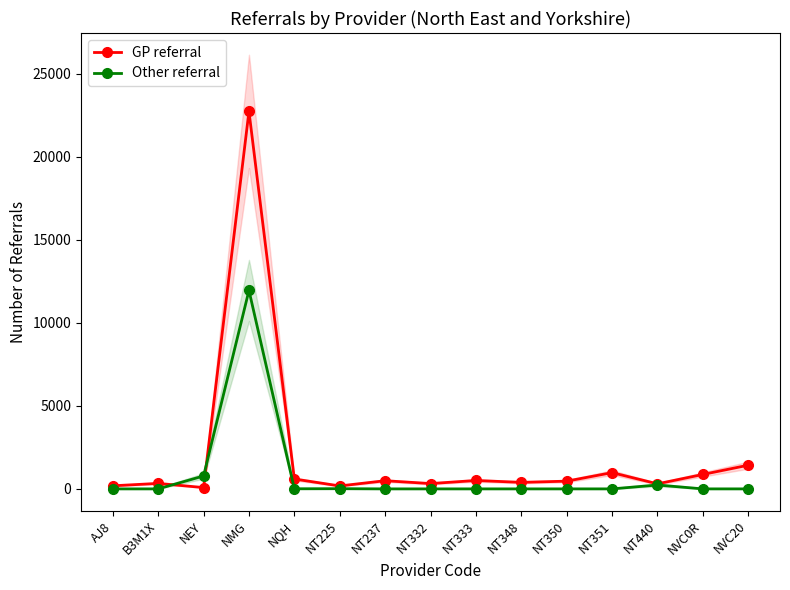

At which label does GP referral reach its peak?

NMG